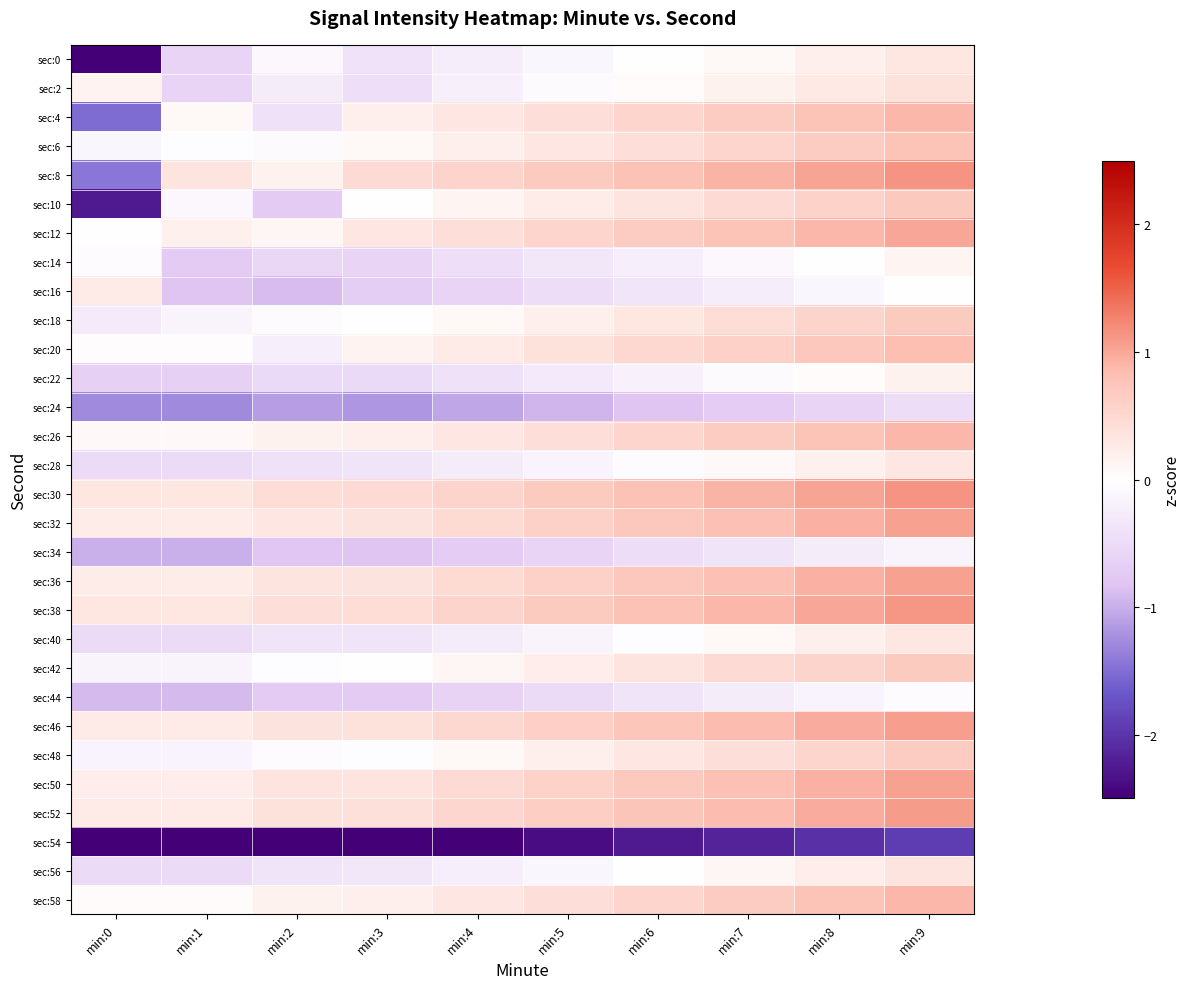

Which has a higher value, min:8 or min:9?

min:9